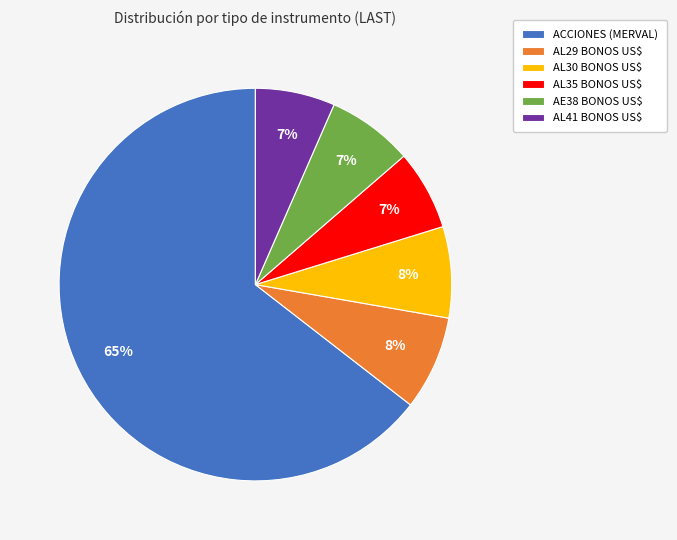

To the nearest percent, what is the average slice percentage?

17%